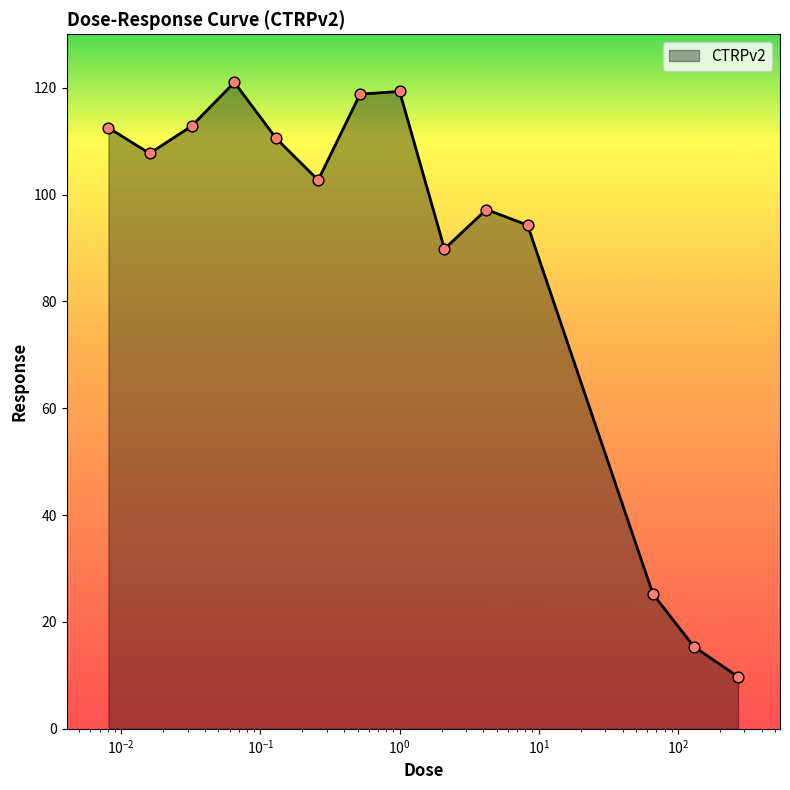

What is the smallest value displayed?

9.7